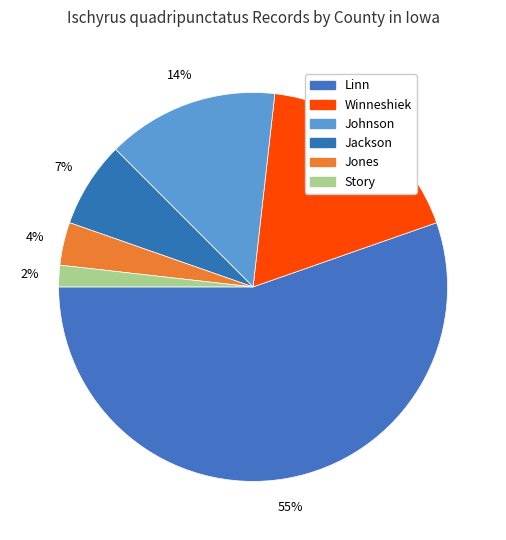

Count the number of slices in the pie.

6